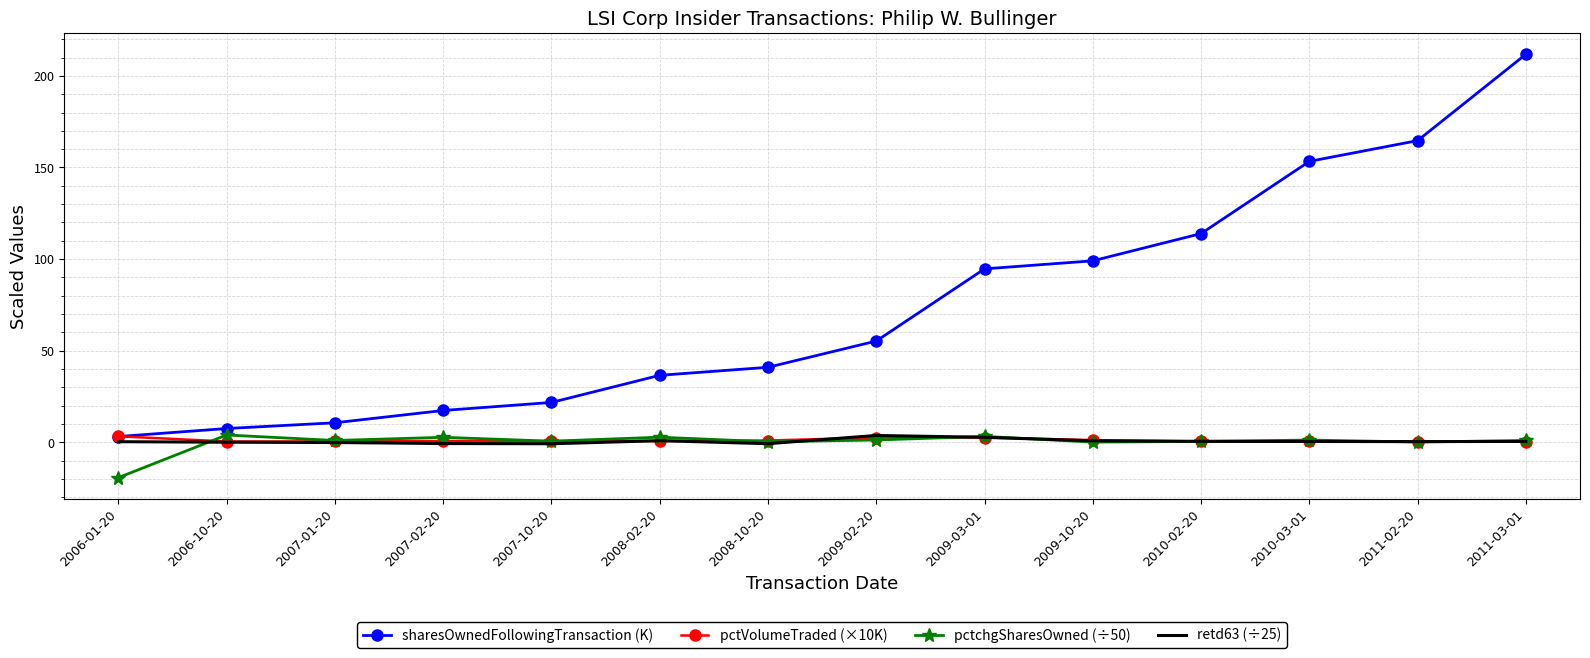

What position from the right is 2008-02-20?

9